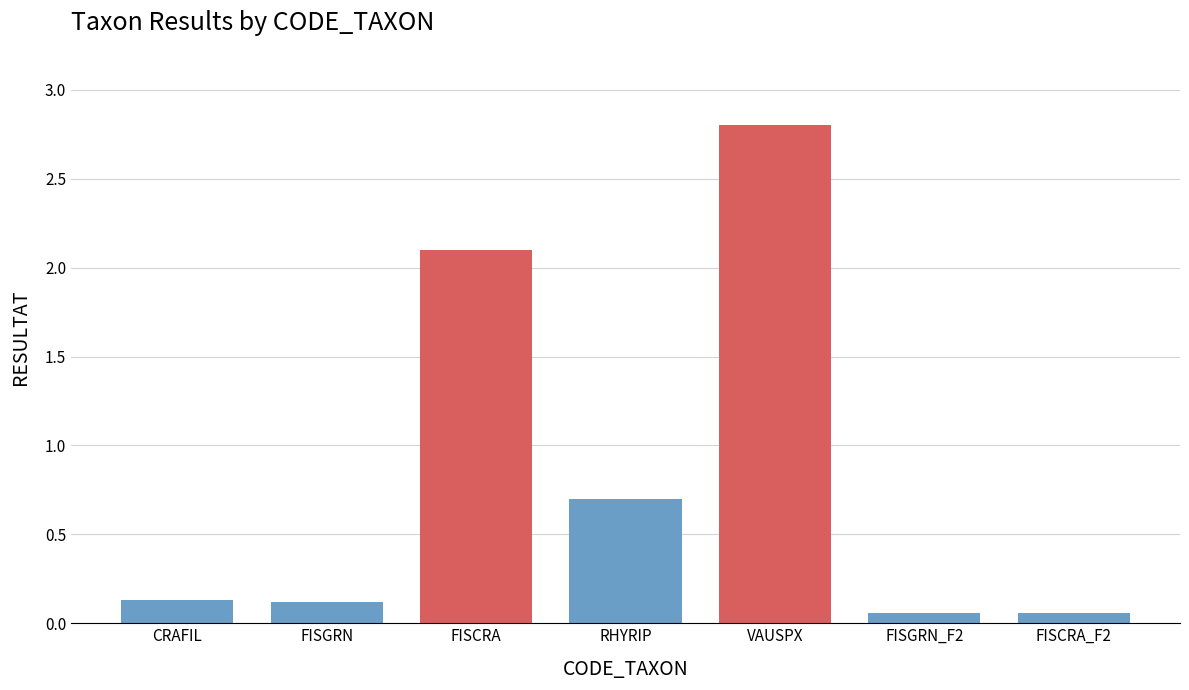

The chart shows a value of 2.8 at VAUSPX. True or false?

True